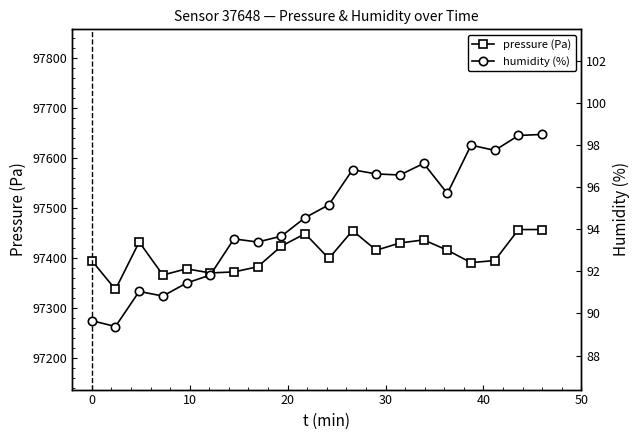

True or false: humidity (%) has more than 1 points higher than both neighbors.

True